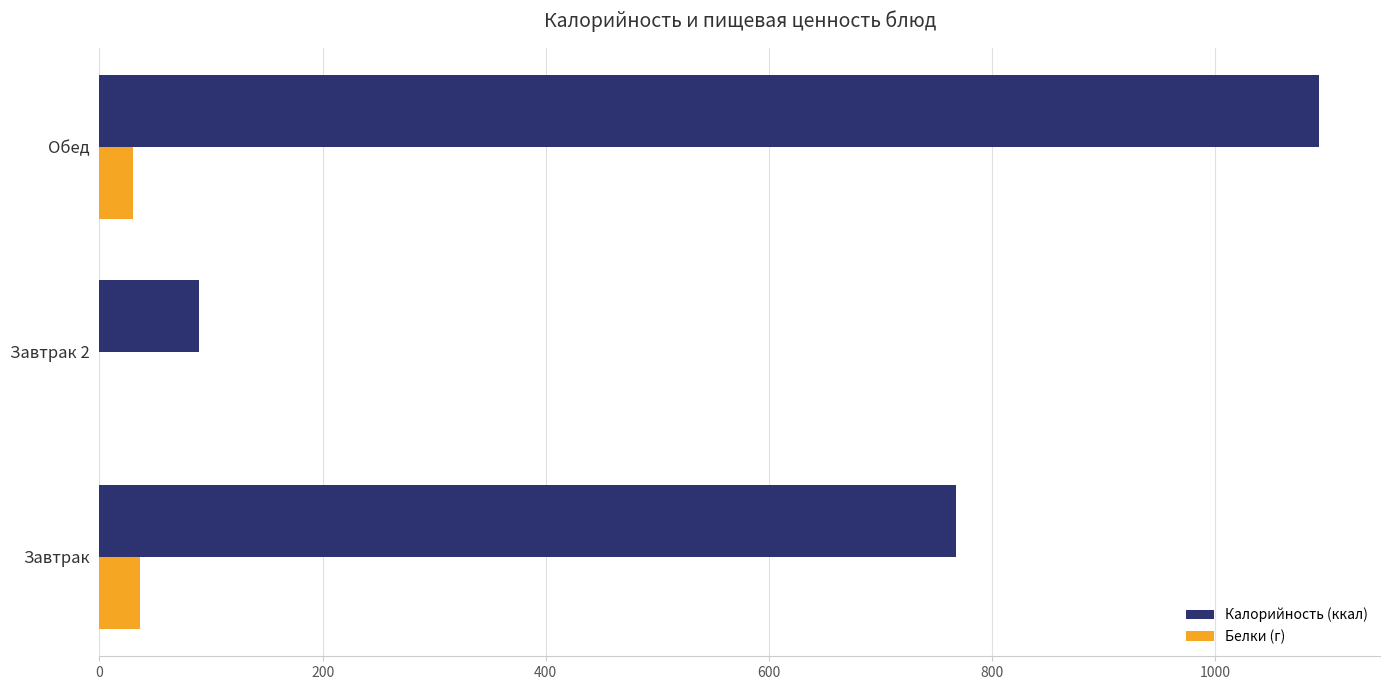

Which series has the largest total across all categories?

Калорийность (ккал)